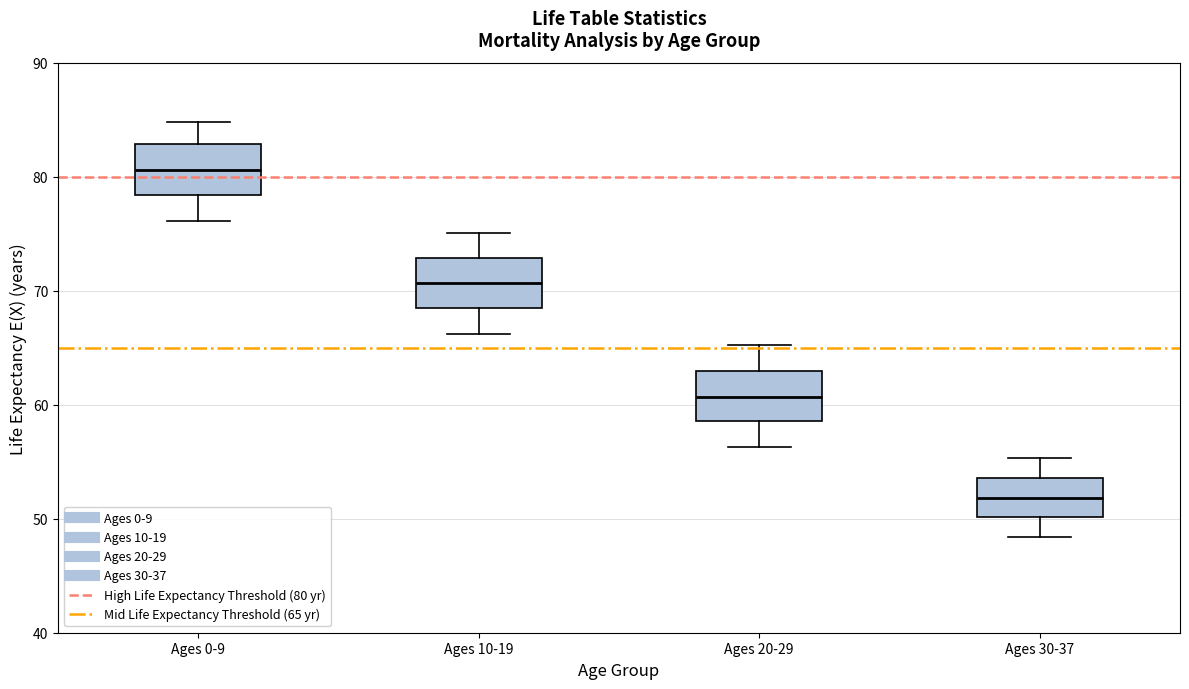

Reading left to right, read every box against the y-axis: the position of its median line, the range the box covers, and the ends of its whiskers. The values are not printed on the chart, so give them approximately, as read against the axis.

Ages 0-9: median 81, box 78 to 83, whiskers 76 to 85
Ages 10-19: median 71, box 68 to 73, whiskers 66 to 75
Ages 20-29: median 61, box 59 to 63, whiskers 56 to 65
Ages 30-37: median 52, box 50 to 54, whiskers 48 to 55